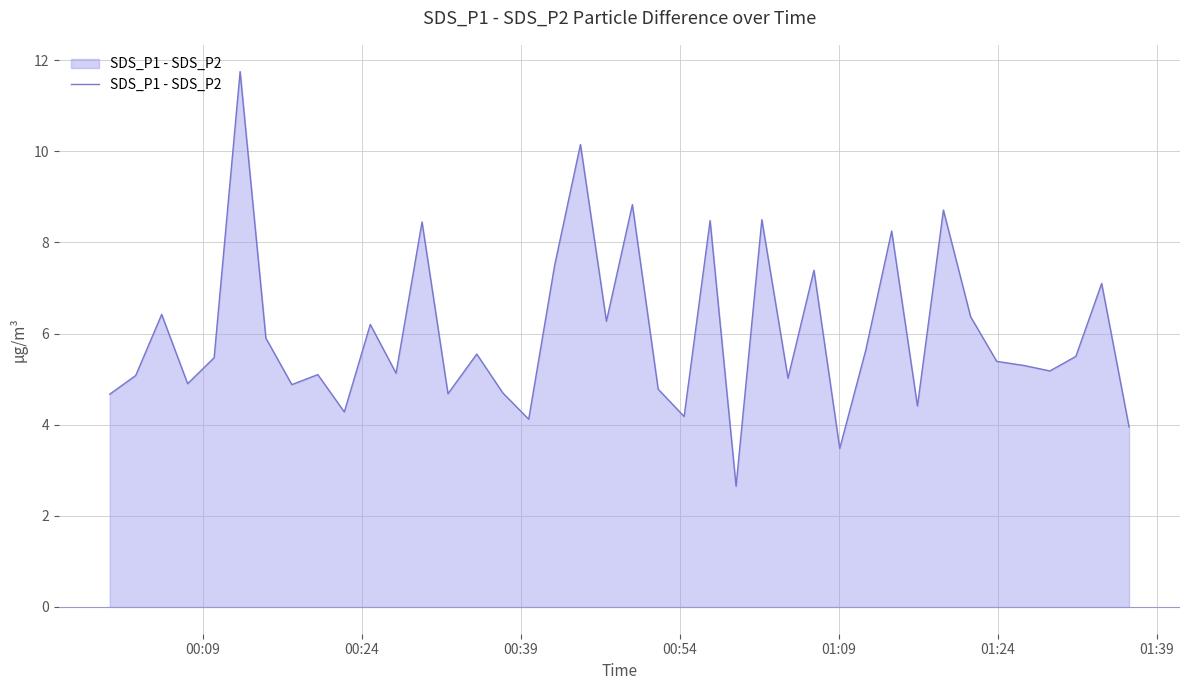

What is the sum of all values?

240.3